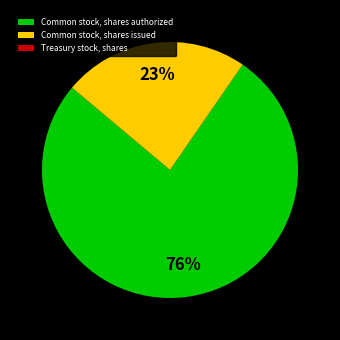

Which slice is the largest?

Common stock, shares authorized